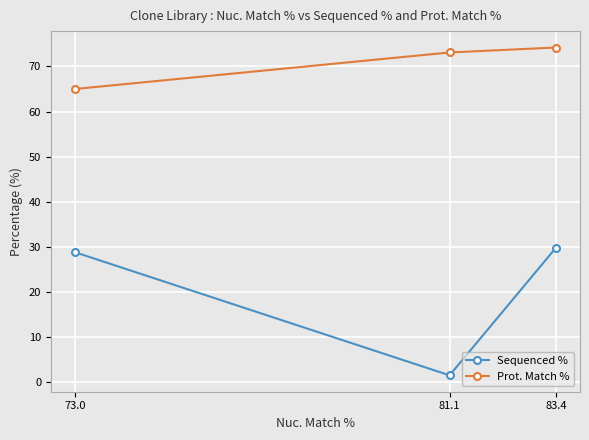

What are all the series names shown in the legend?

Sequenced %, Prot. Match %